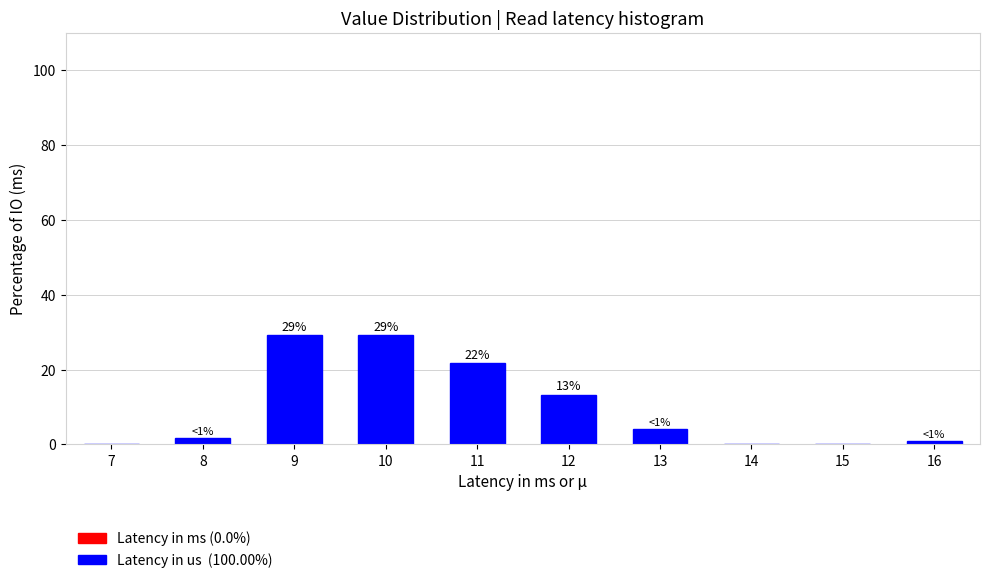

Reading left to right, transcribe all the data shown in this chart.

7=0.0	8=1.7	9=29.2	10=29.2	11=21.7	12=13.3	13=4.2	14=0.0	15=0.0	16=0.8